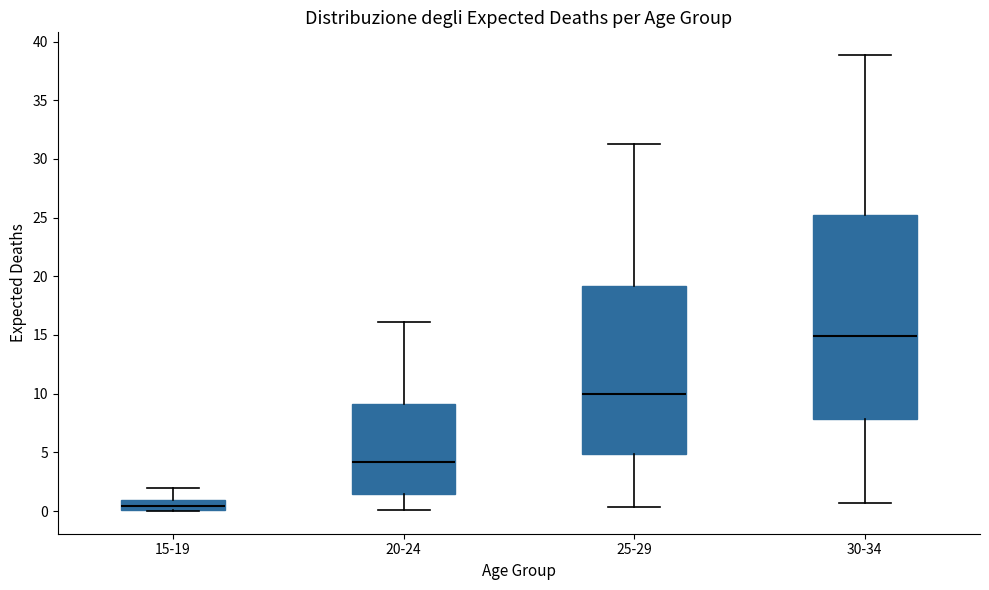

Where is the lower edge of the box for 15-19 on the y-axis? The values are not printed on the chart, so give them approximately, as read against the axis.

0.0